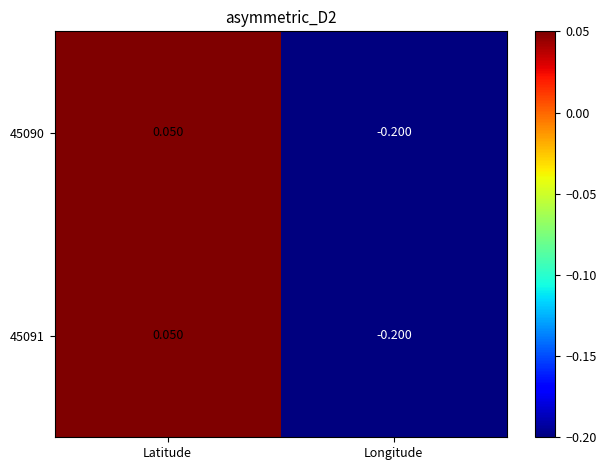

How many distinct data groups are displayed?

2